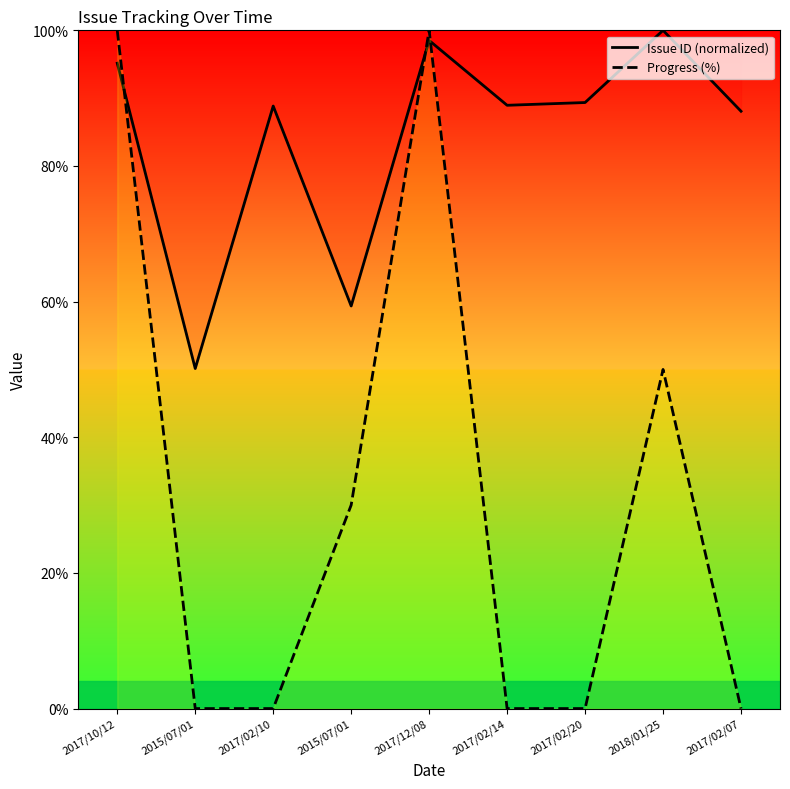

The Issue ID (normalized) series shows 50.1 at 2015/07/01. True or false?

True